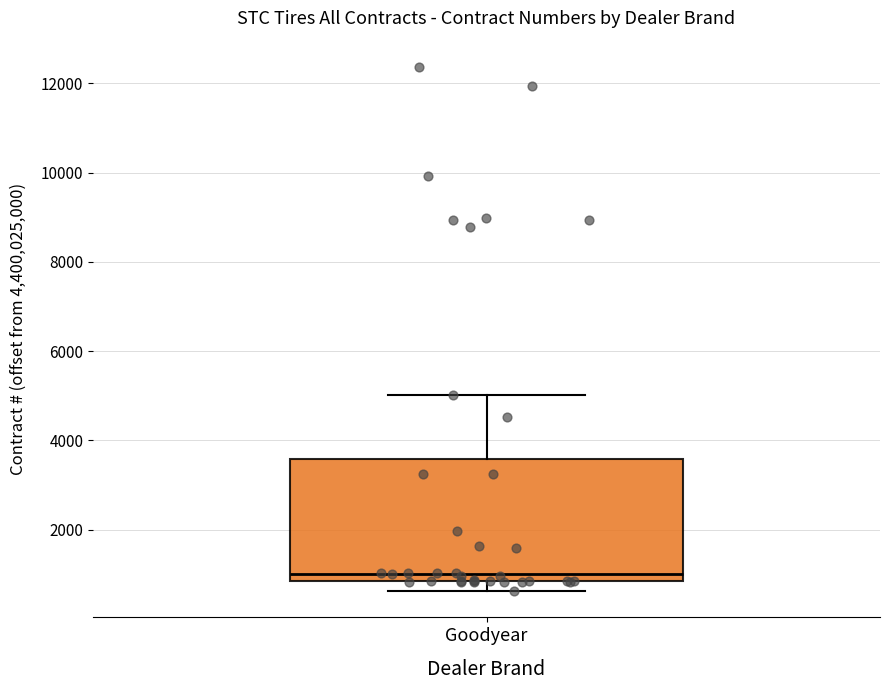

Read this box plot against the y-axis: the position of the median line, the range covered by the box, and the ends of both whiskers. The values are not printed on the chart, so give them approximately, as read against the axis.

median 1000, box 800 to 3600, whiskers 600 to 5000